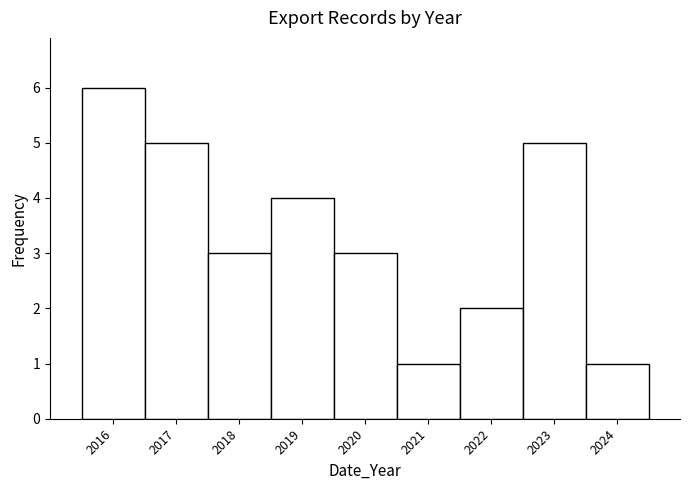

Reading left to right, transcribe this chart: for each bar, give the range it covers on the x-axis and its height. The values are not printed on the chart, so give them approximately, as read against the axis.

2015.5 to 2016.5: 6
2016.5 to 2017.5: 5
2017.5 to 2018.5: 3
2018.5 to 2019.5: 4
2019.5 to 2020.5: 3
2020.5 to 2021.5: 1
2021.5 to 2022.5: 2
2022.5 to 2023.5: 5
2023.5 to 2024.5: 1